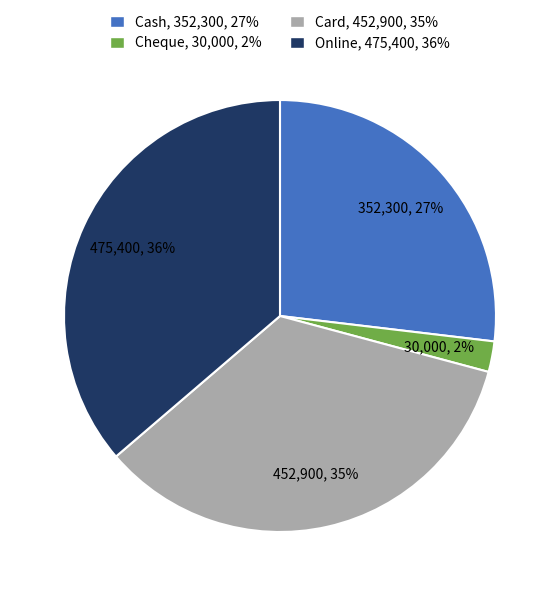

What is the smallest slice in the pie chart?

Cheque